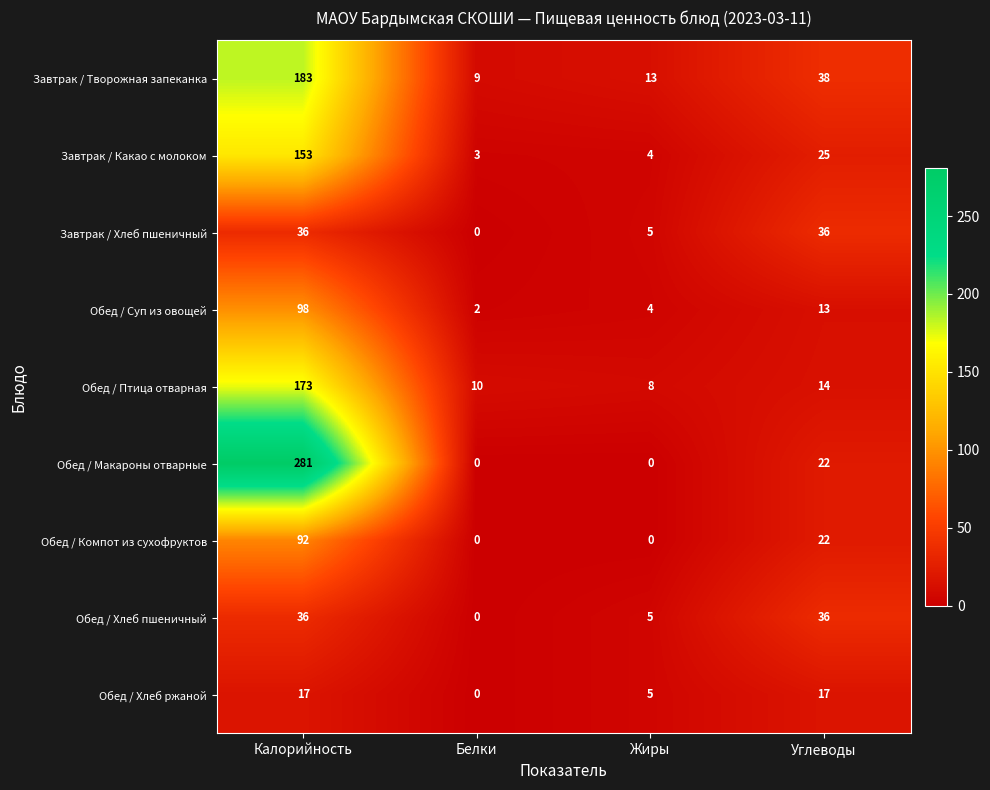

What is the spread (max minus min) of values at Калорийность?

264